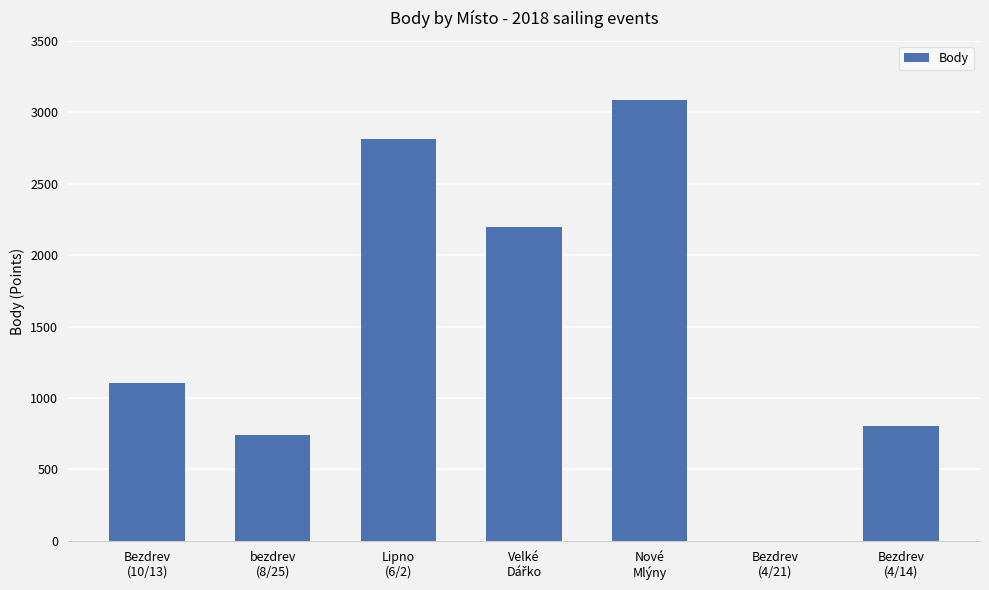

What is the greatest value displayed?

3087